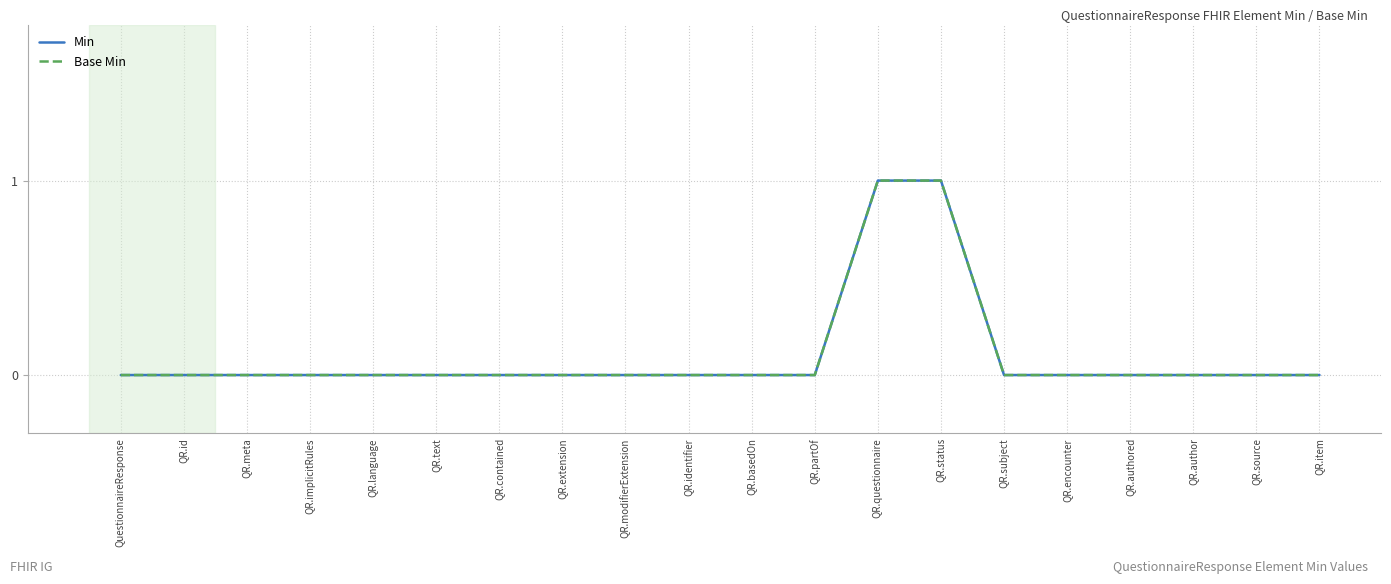

Reading right to left, list all the values displayed in this chart.

Min: QR.item=0	QR.source=0	QR.author=0	QR.authored=0	QR.encounter=0	QR.subject=0	QR.status=1	QR.questionnaire=1	QR.partOf=0	QR.basedOn=0	QR.identifier=0	QR.modifierExtension=0	QR.extension=0	QR.contained=0	QR.text=0	QR.language=0	QR.implicitRules=0	QR.meta=0	QR.id=0	QuestionnaireResponse=0
Base Min: QR.item=0	QR.source=0	QR.author=0	QR.authored=0	QR.encounter=0	QR.subject=0	QR.status=1	QR.questionnaire=1	QR.partOf=0	QR.basedOn=0	QR.identifier=0	QR.modifierExtension=0	QR.extension=0	QR.contained=0	QR.text=0	QR.language=0	QR.implicitRules=0	QR.meta=0	QR.id=0	QuestionnaireResponse=0